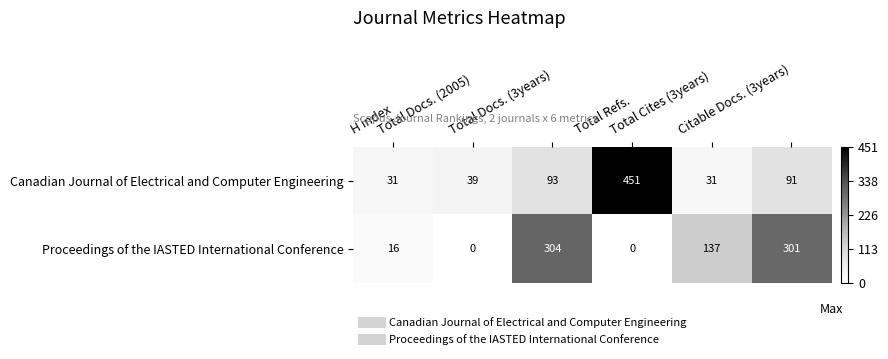

What is the greatest value displayed?

451